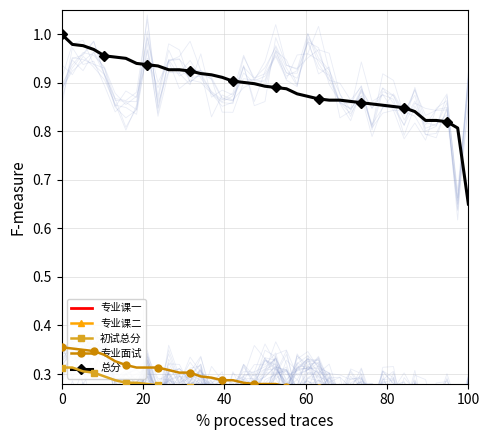

At which label is 总分 closest to 0?

100